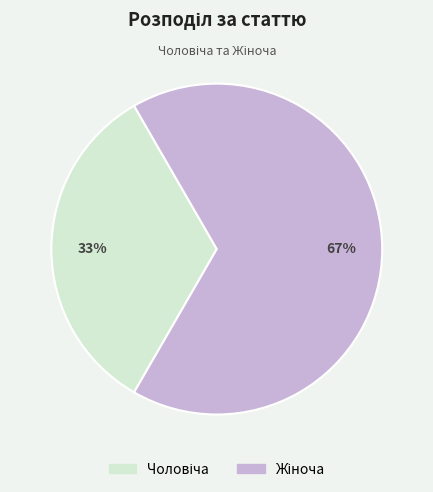

Count the number of slices in the pie.

2